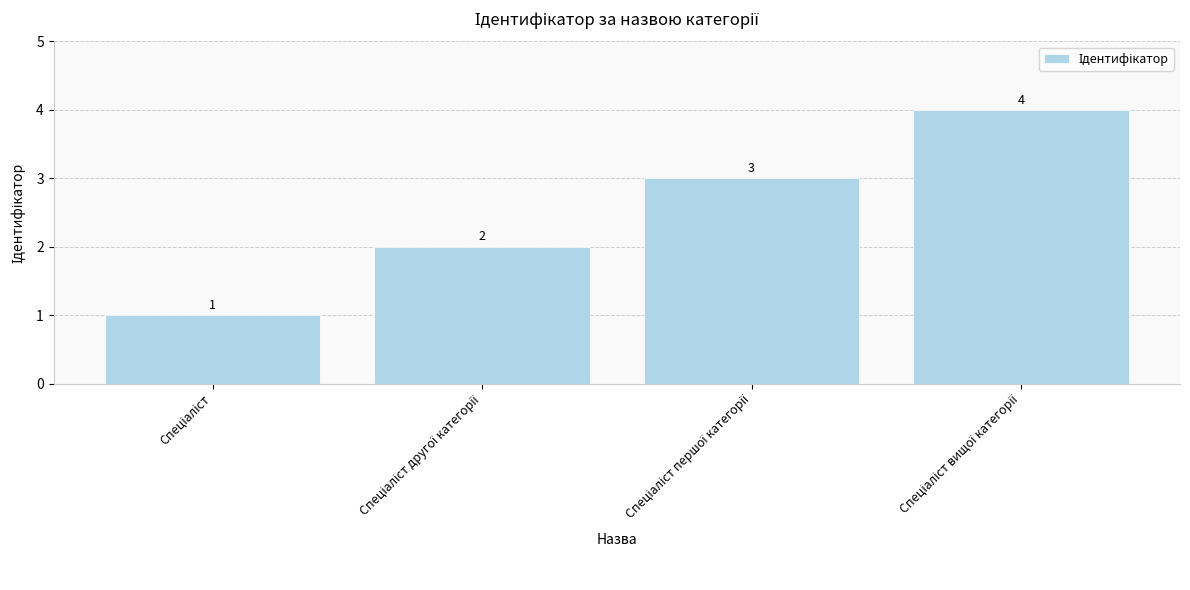

What is the value of the 3rd bar from the left?

3